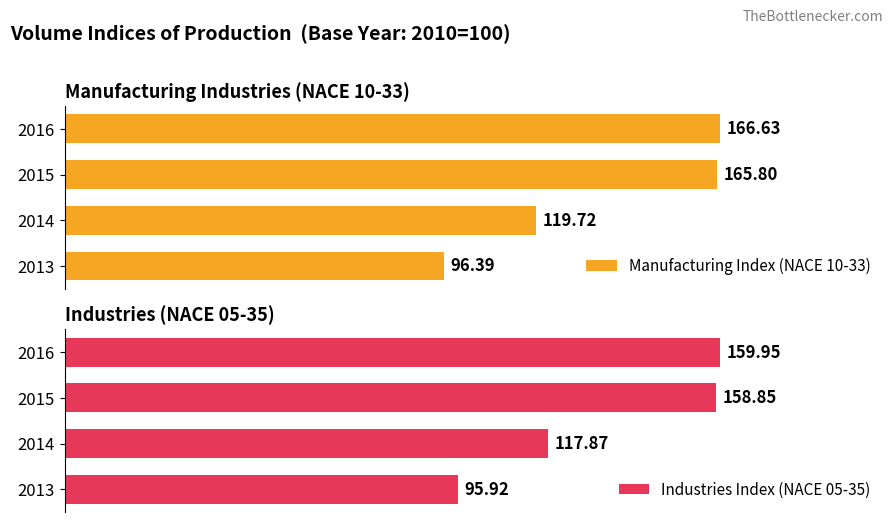

What is the average value of the Industries Index (NACE 05-35) series?

133.1